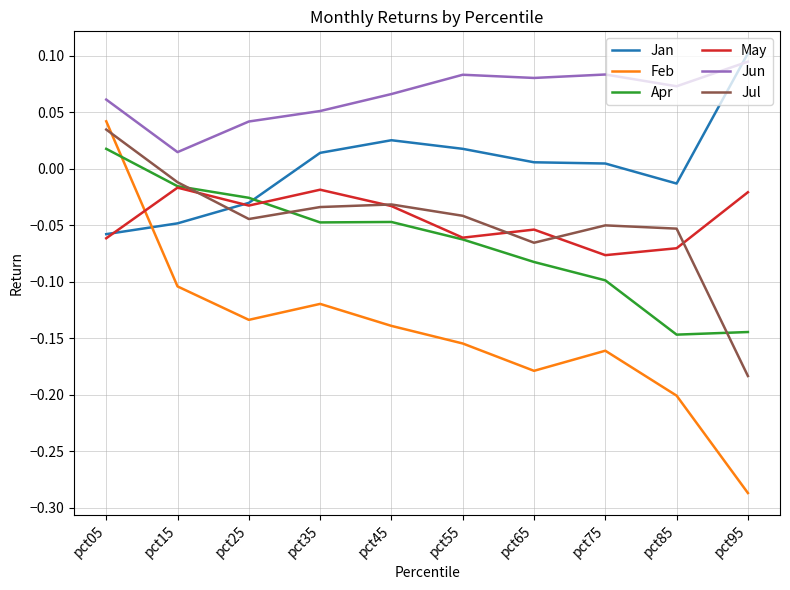

At which label does Jan first exceed 0?

pct35